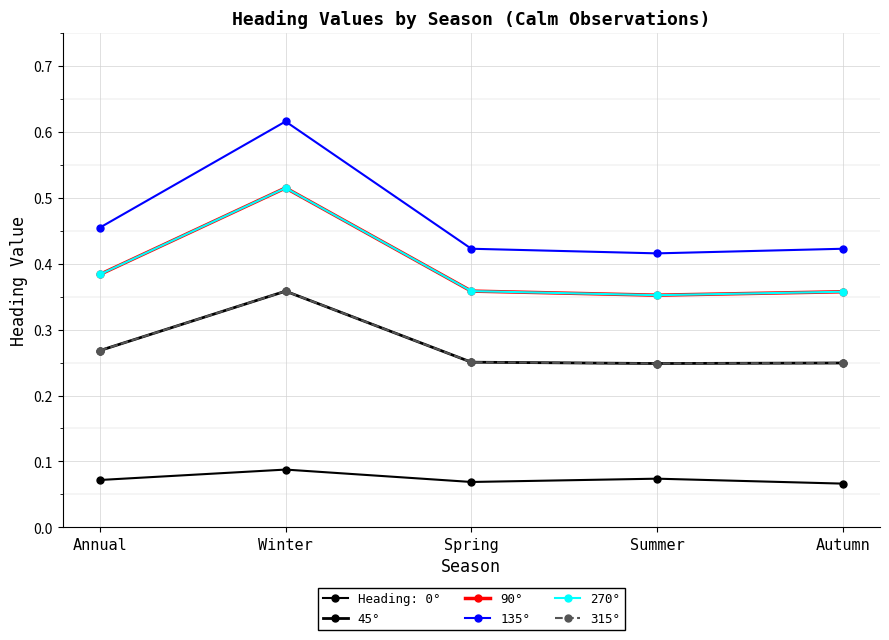

Is it true that 270° equals 0.4 at Autumn?

True